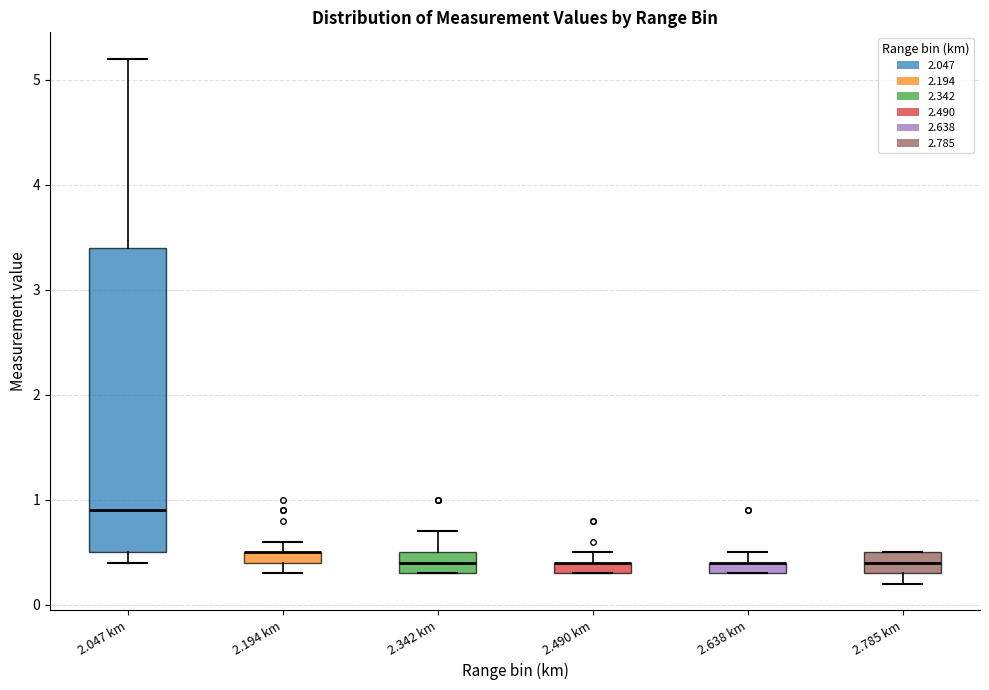

Where is the lower edge of the box for 2.342 km on the y-axis? The values are not printed on the chart, so give them approximately, as read against the axis.

0.3